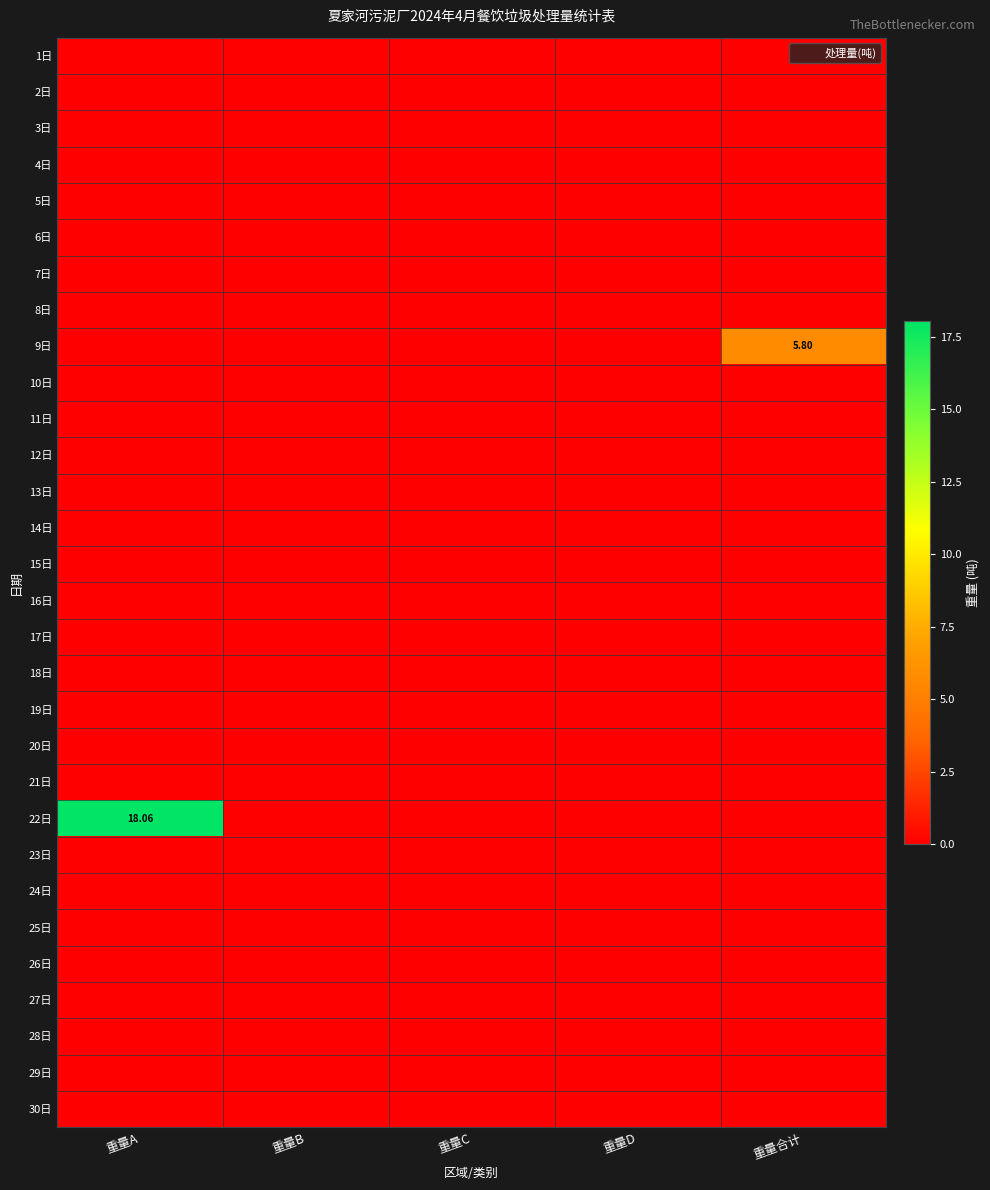

At which category is the sum across all series the highest?

重量A